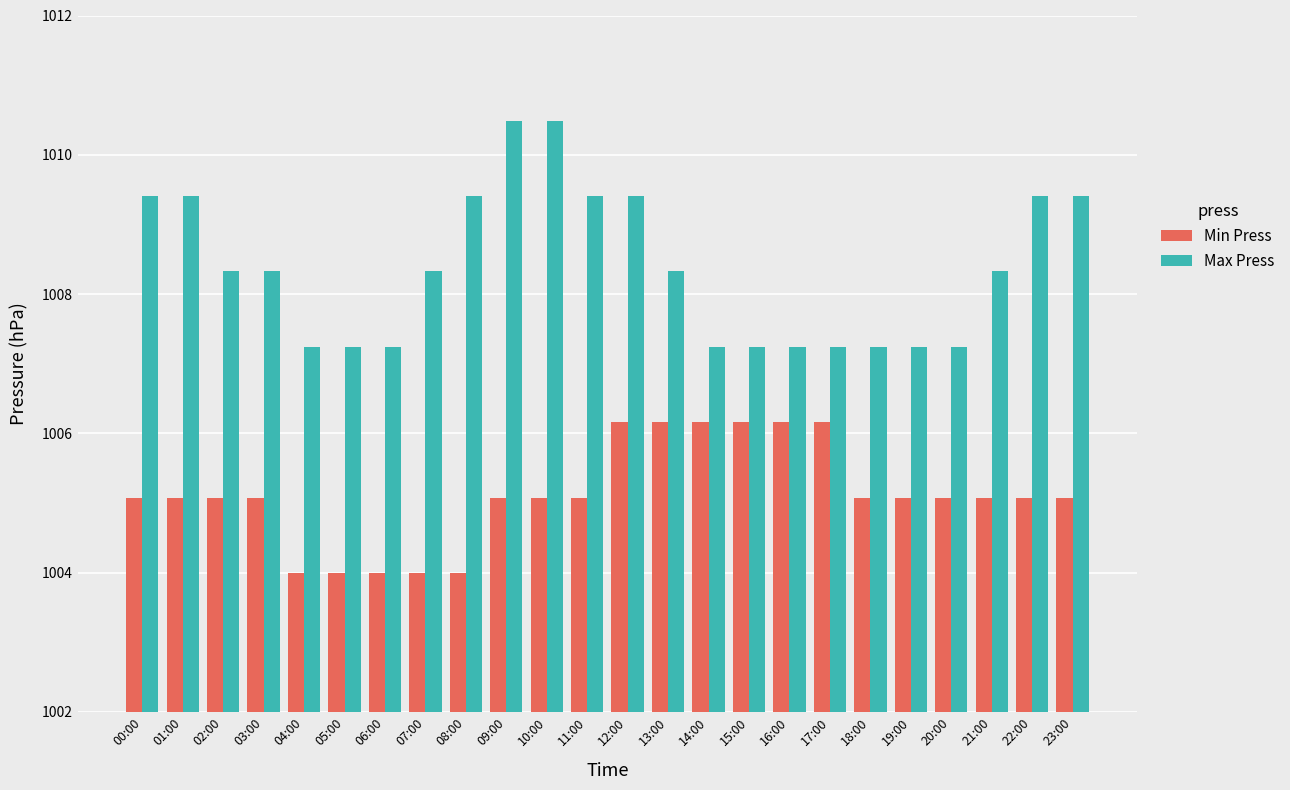

At how many categories does at least one series exceed 1009?

9